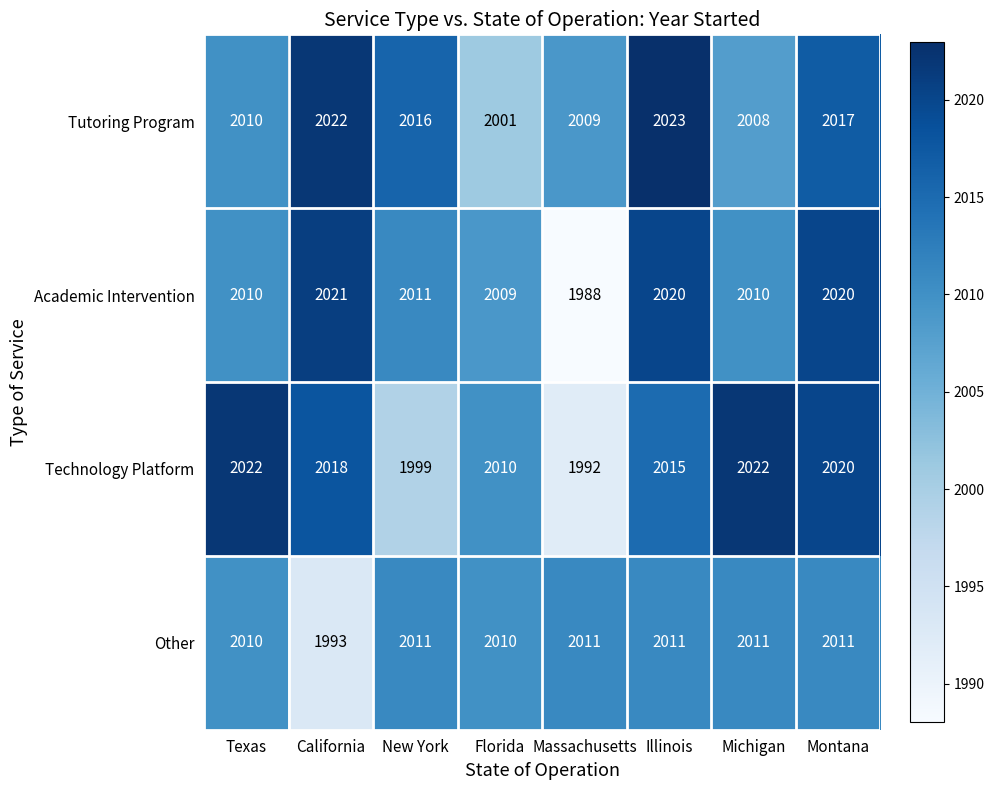

At which label does Tutoring Program first exceed 2016?

California